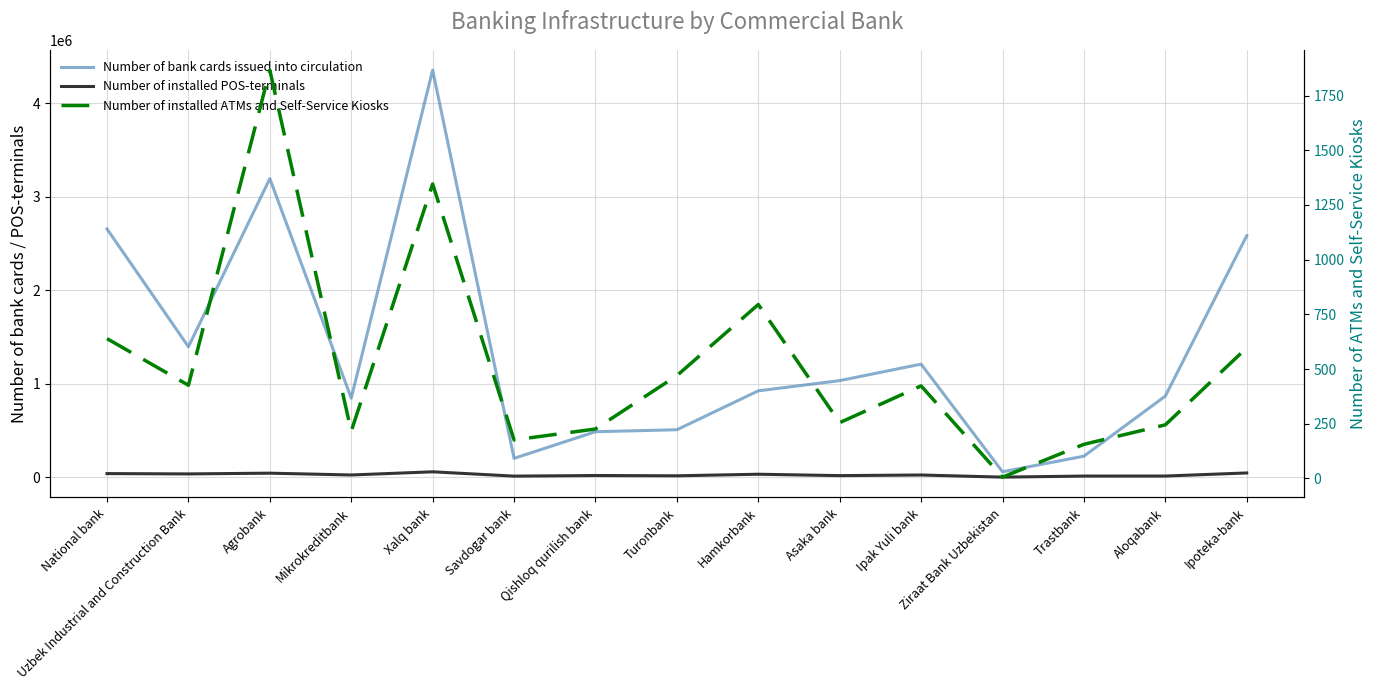

Which category has the highest value in the Number of installed ATMs and Self-Service Kiosks series?

Agrobank